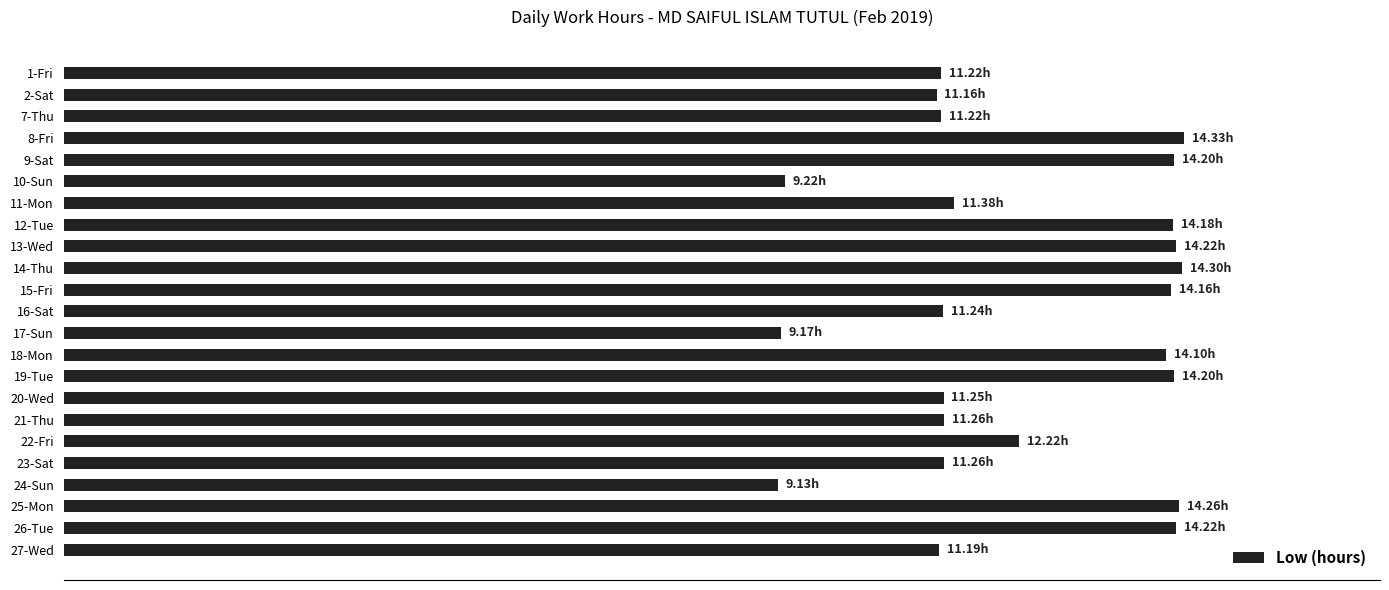

Are the bars horizontal?

Yes